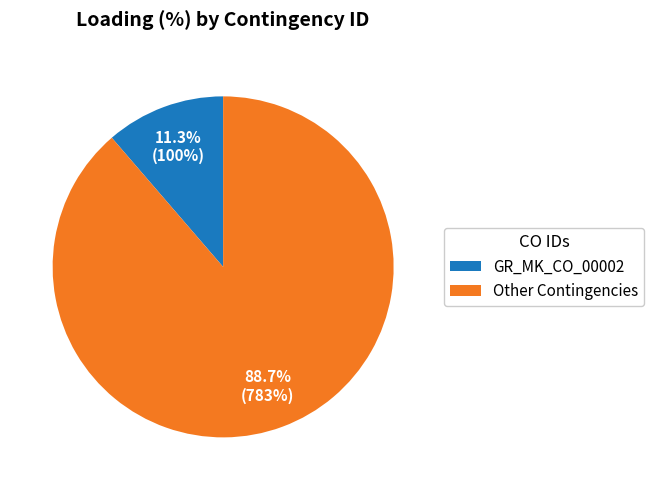

What is the total percentage of Other Contingencies and GR_MK_CO_00002?

100.0%